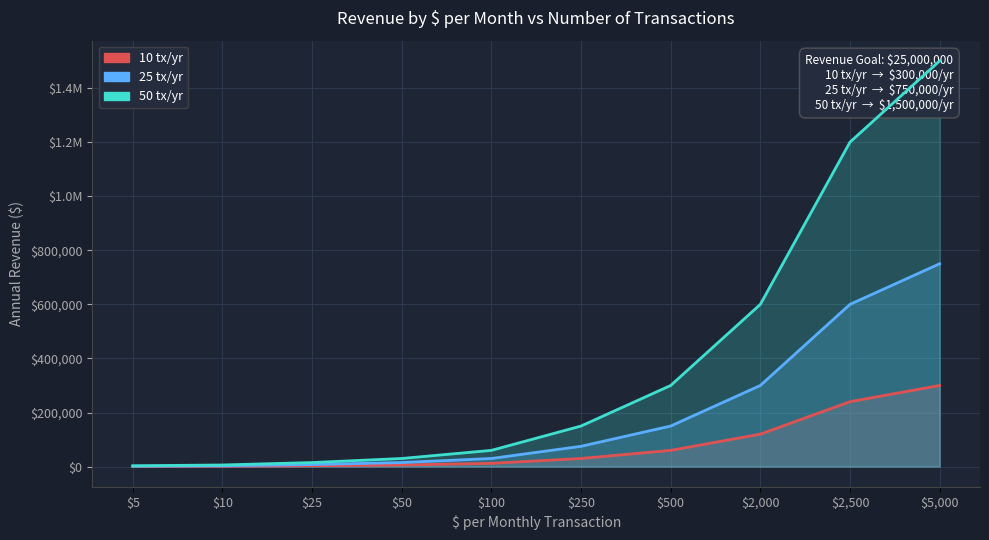

Reading left to right, list all the values displayed in this chart.

10 tx/yr: 600	1200	3000	6000	12000	30000	60000	120000	240000	300000
25 tx/yr: 1500	3000	7500	15000	30000	75000	150000	300000	600000	750000
50 tx/yr: 3000	6000	15000	30000	60000	150000	300000	600000	1200000	1500000